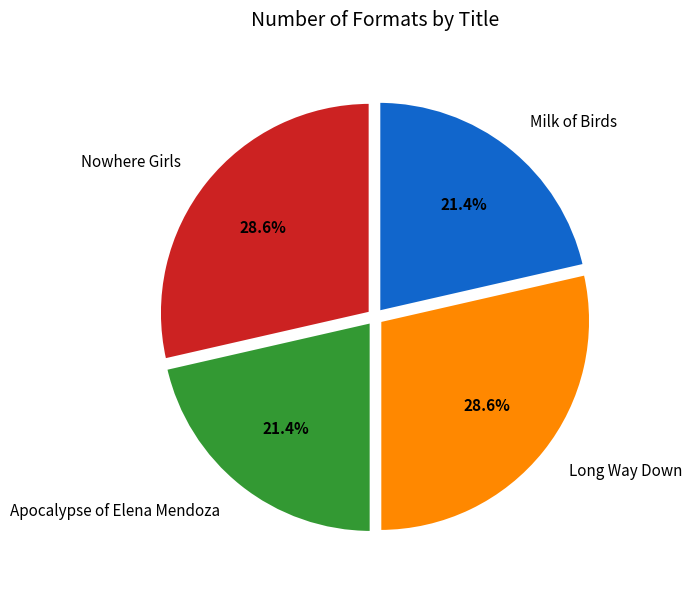

Is it true that Nowhere Girls is 18% of the pie?

False